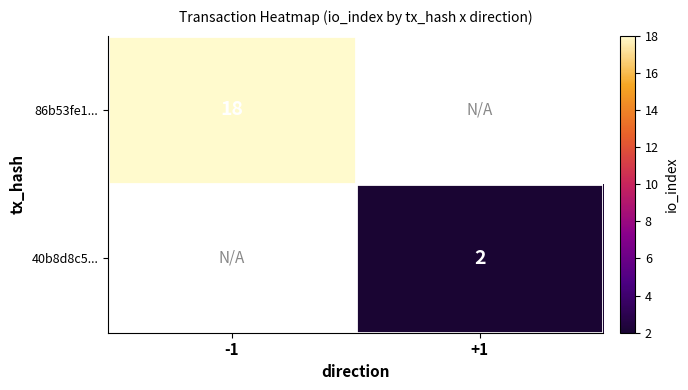

True or false: 86b53fe1... has a value of 32.0 at -1.

False